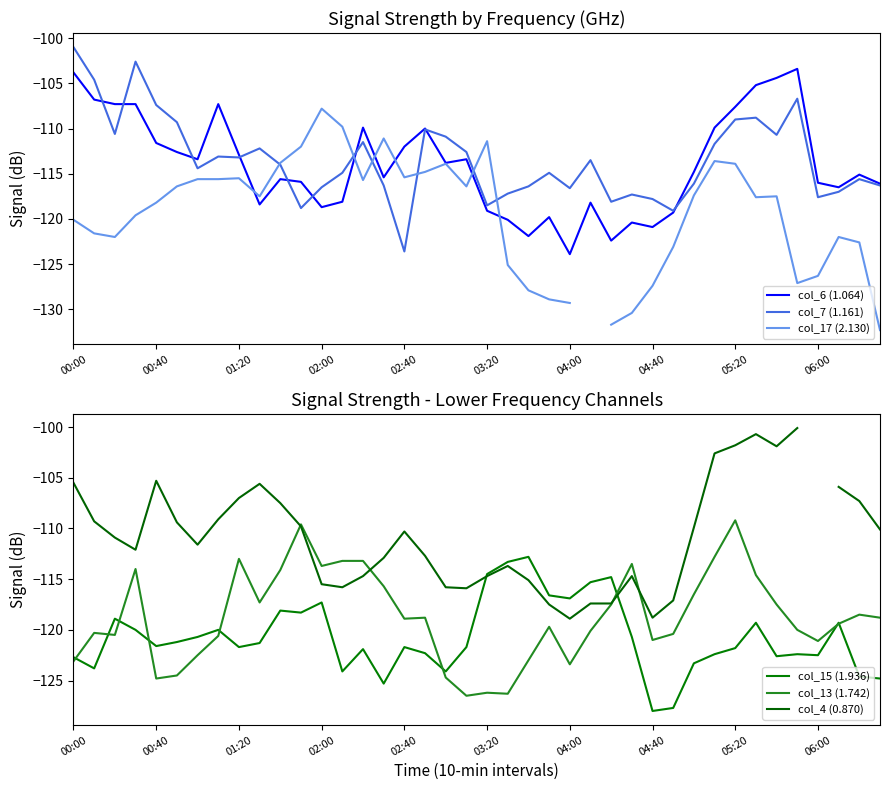

The value of col_13 (1.742) at 04:00 is -123.4. True or false?

True